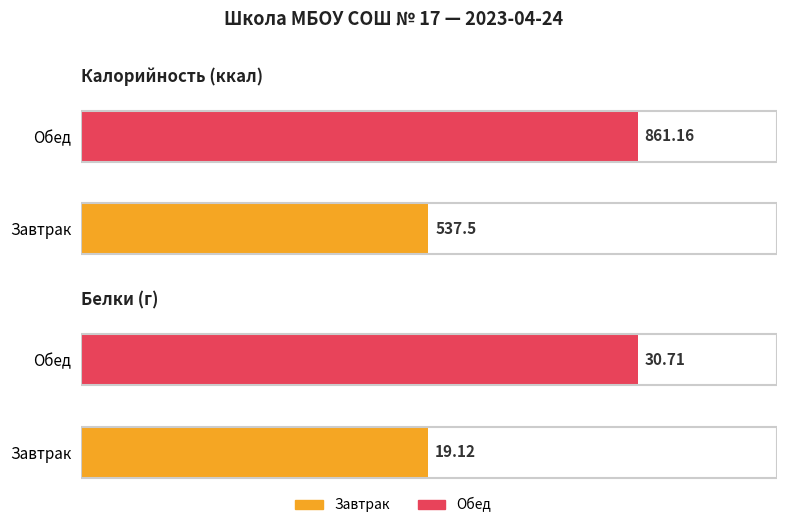

Between Обед and Завтрак, which is larger?

Обед